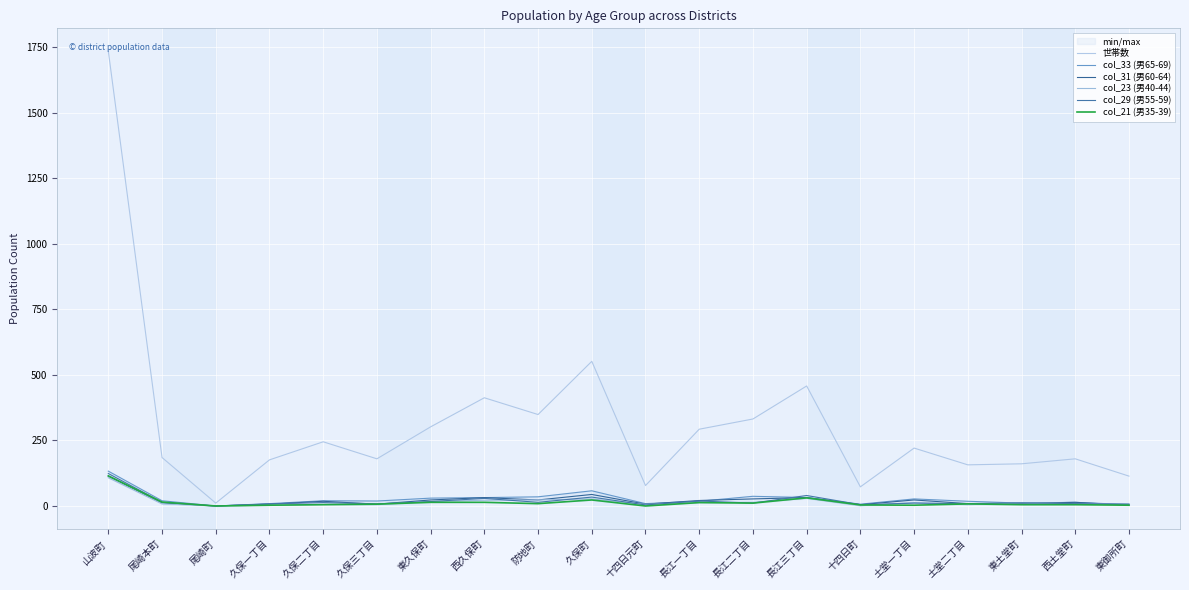

What is the approximate value of col_33 (男65-69) at 山波町?

133